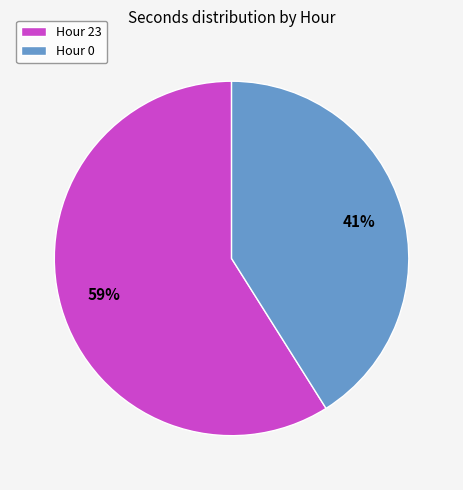

Between Hour 0 and Hour 23, which is larger?

Hour 23